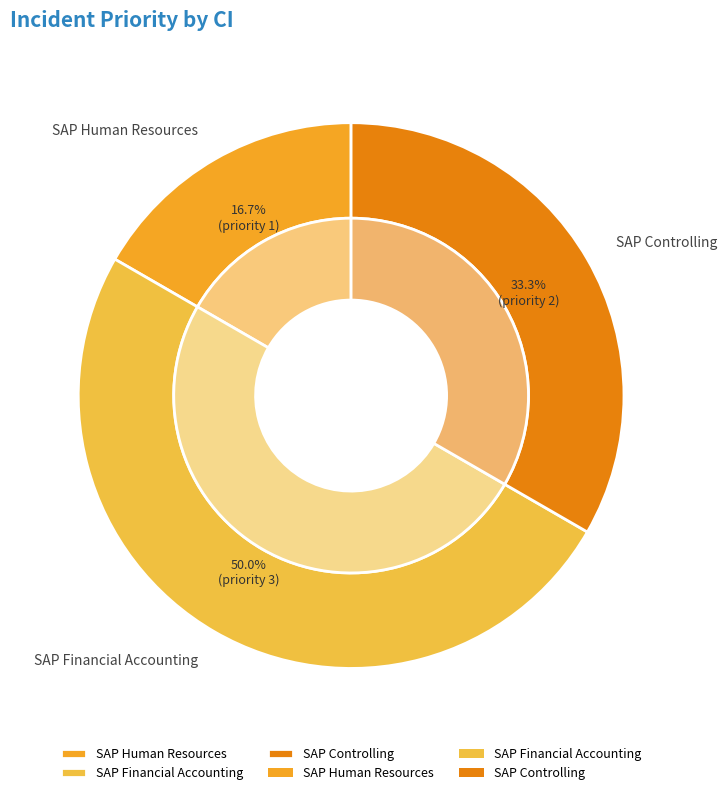

Does SAP Financial Accounting represent more than half of the total?

No